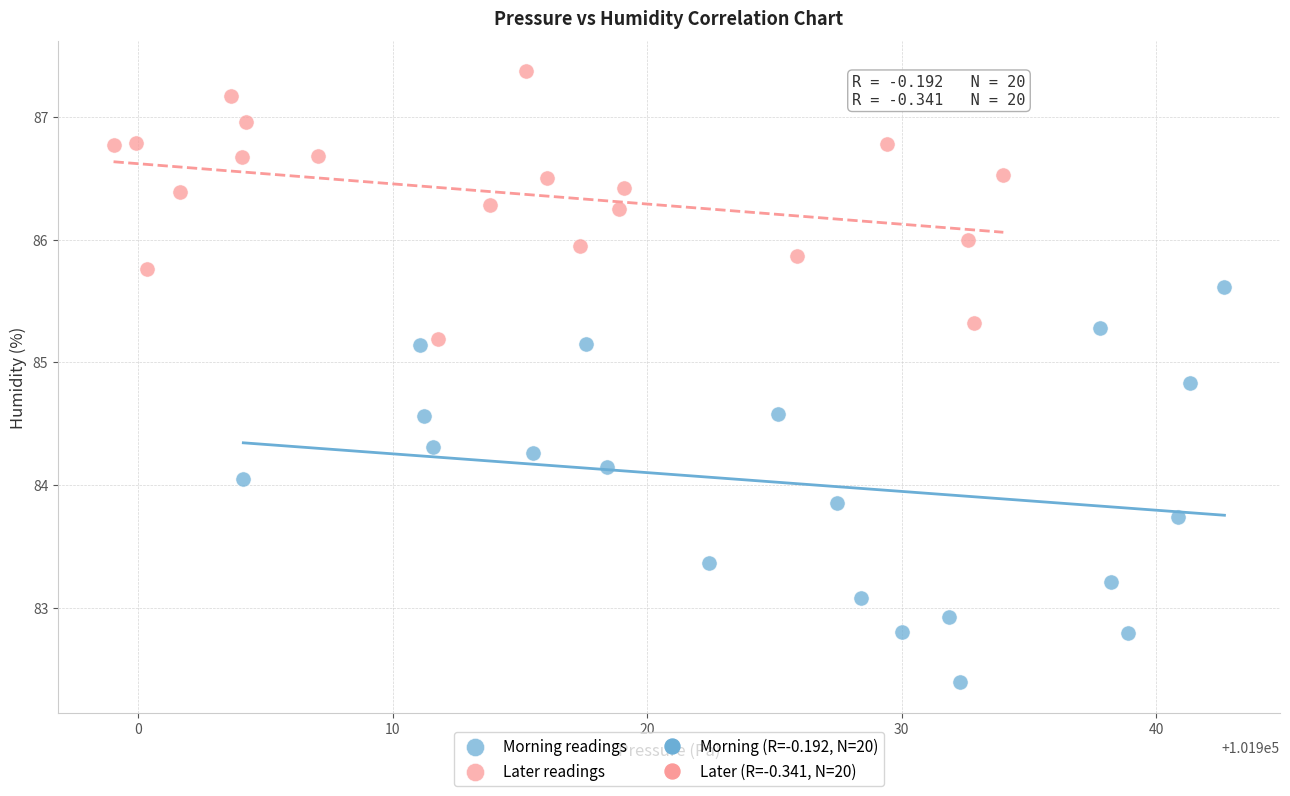

Which series has the largest Y range (max minus min)?

Morning readings